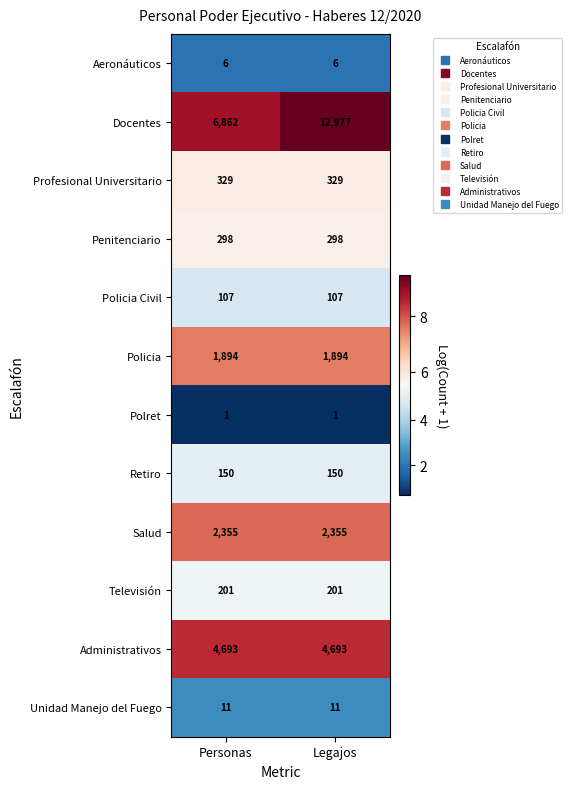

Reading left to right, transcribe all the data shown in this chart.

Aeronáuticos: 6	6
Docentes: 6862	12977
Profesional Universitario: 329	329
Penitenciario: 298	298
Policia Civil: 107	107
Policia: 1894	1894
Polret: 1	1
Retiro: 150	150
Salud: 2355	2355
Televisión: 201	201
Administrativos: 4693	4693
Unidad Manejo del Fuego: 11	11